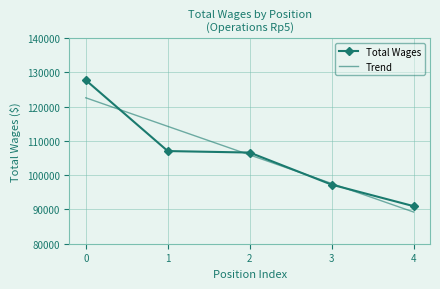

What is the average value of the Total Wages series?

105891.2